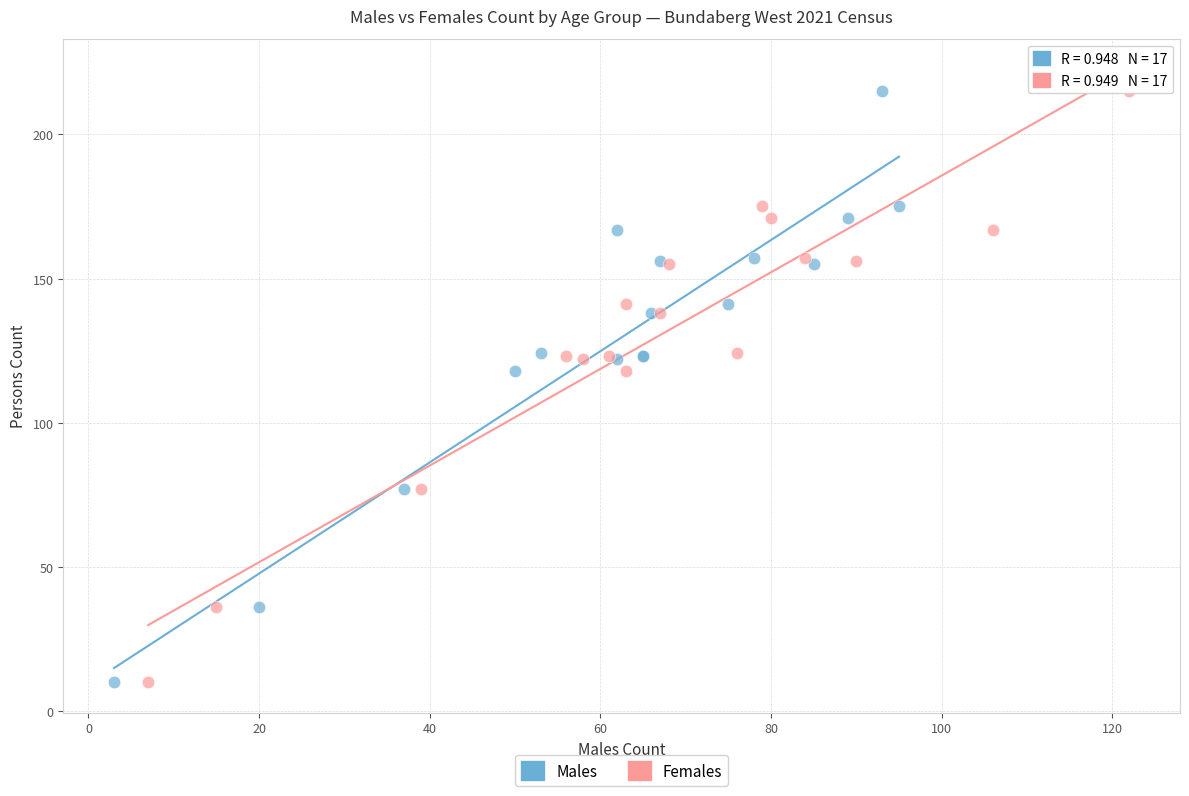

What are all the series names shown in the legend?

Males, Females